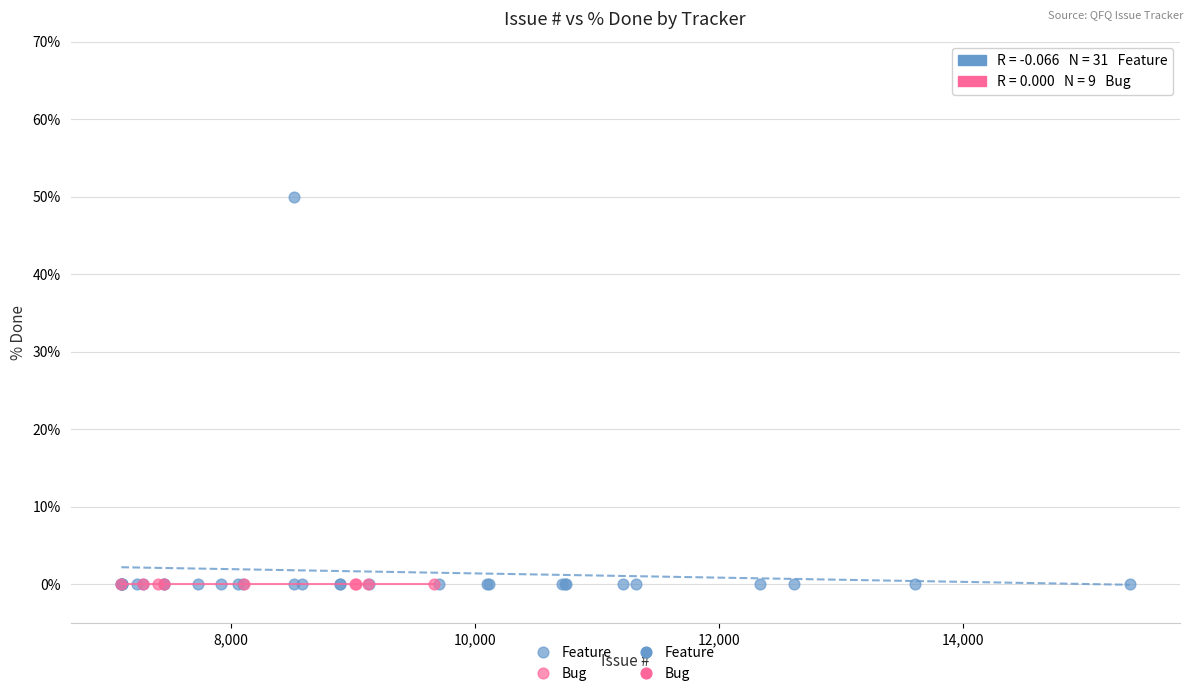

Which series contains the highest Y value?

Feature